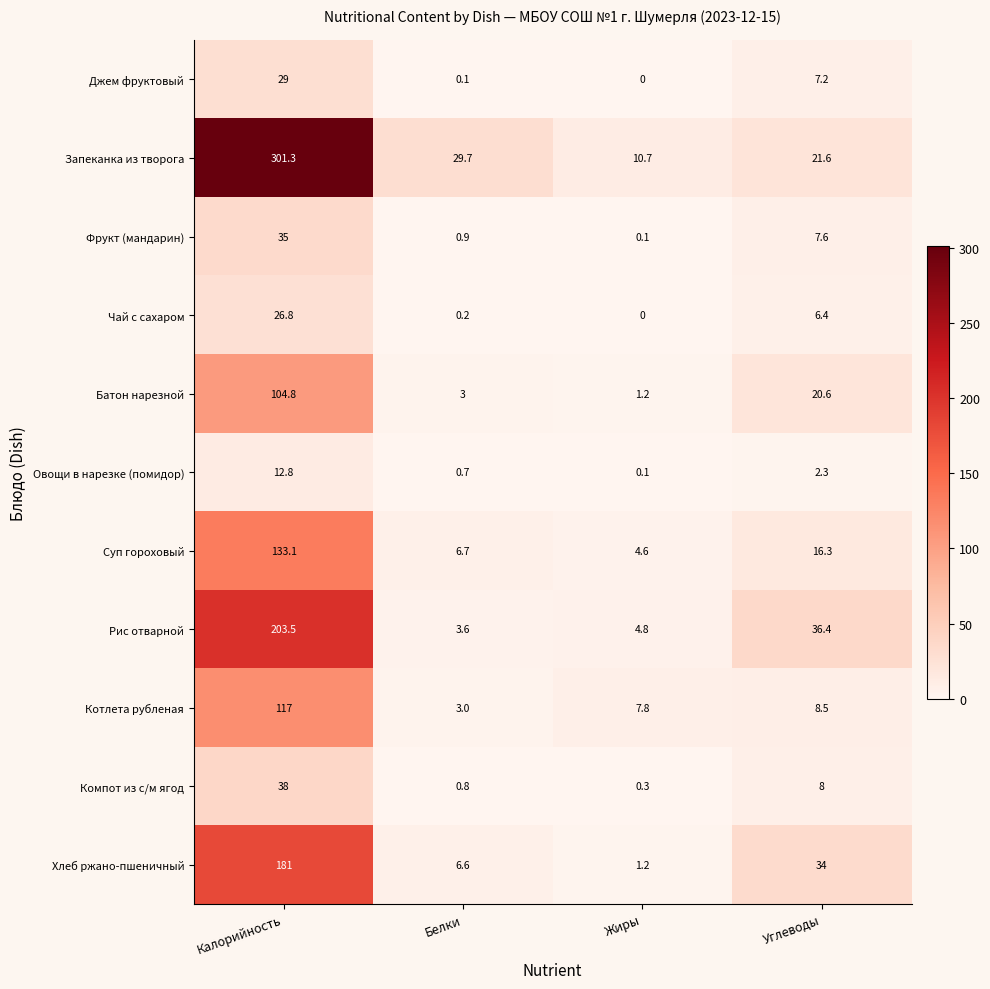

What is the difference between the second highest and minimum values in the Котлета рубленая series?

5.5